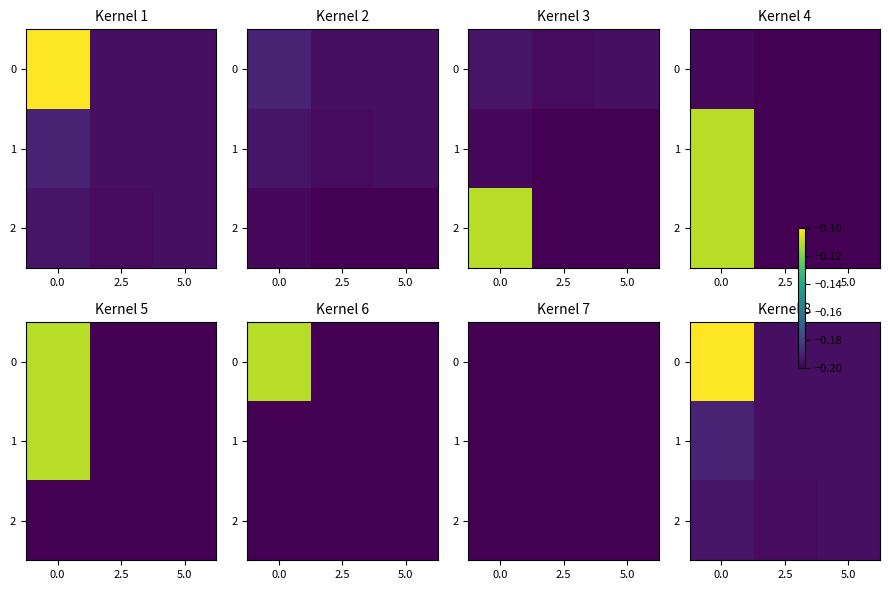

Read the 2 value at 5.0.

-0.2